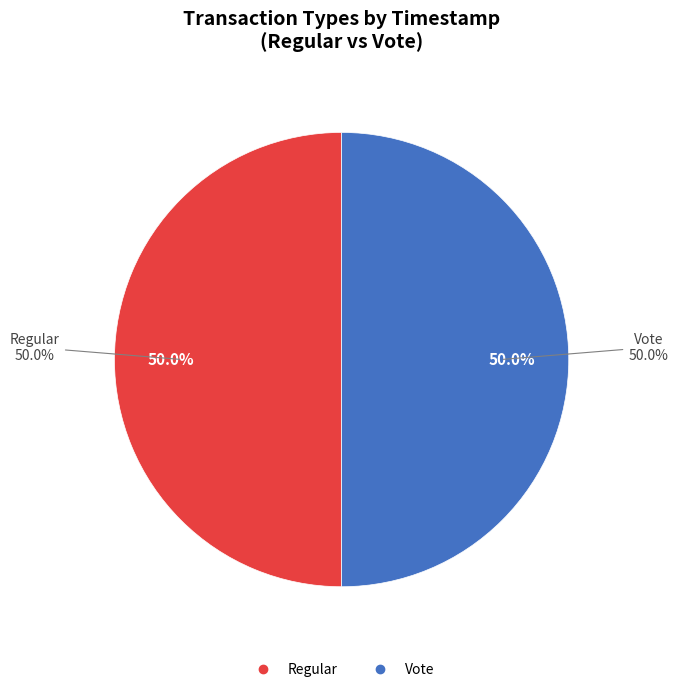

How many slices are in this pie chart?

2